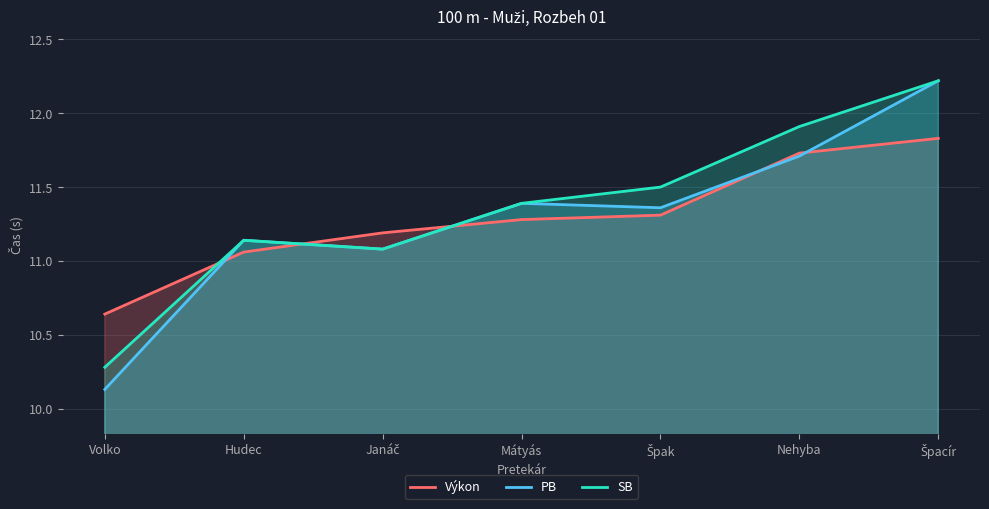

At which label does PB first exceed 11?

Hudec